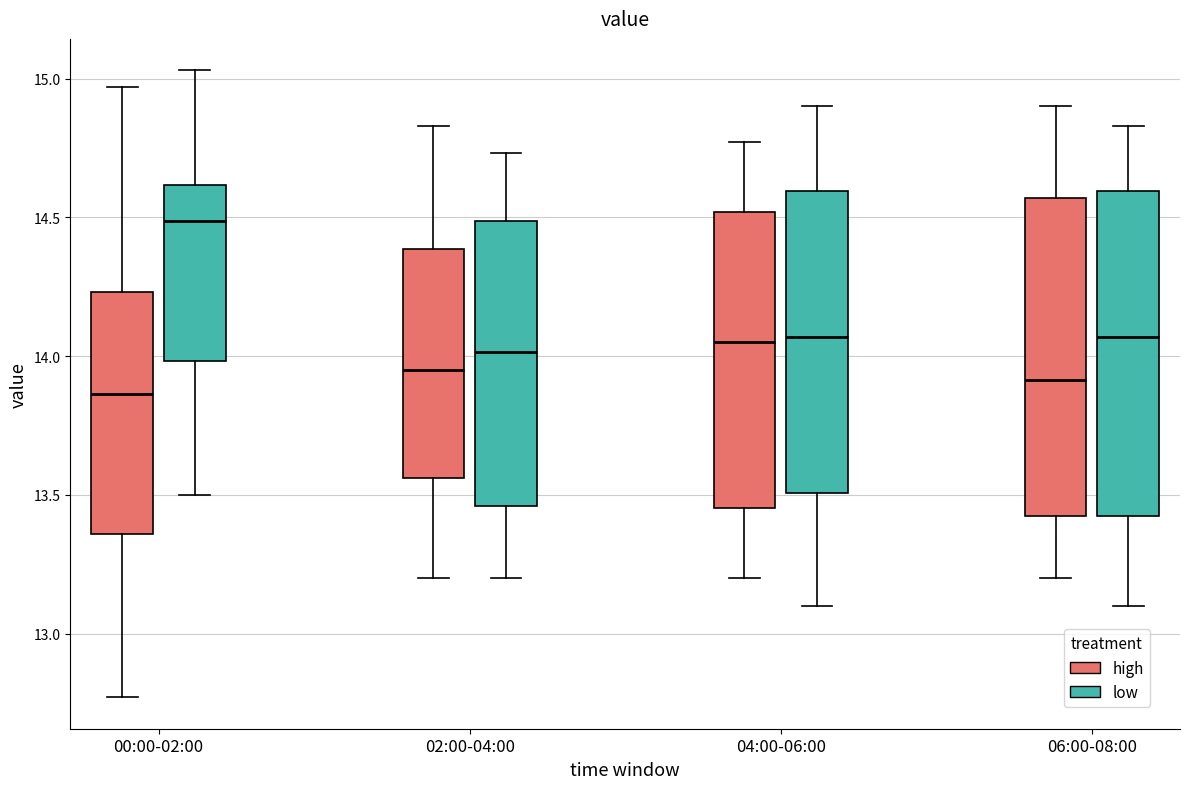

Reading left to right, transcribe this box plot: for each box, give where its median line is, the range the box spans, and where its two whiskers end, as read against the y-axis. The values are not printed on the chart, so give them approximately, as read against the axis.

00:00-02:00 (high): median 13.85, box 13.35 to 14.25, whiskers 12.75 to 14.95
00:00-02:00 (low): median 14.50, box 14.00 to 14.60, whiskers 13.50 to 15.05
02:00-04:00 (high): median 13.95, box 13.55 to 14.40, whiskers 13.20 to 14.85
02:00-04:00 (low): median 14.00, box 13.45 to 14.50, whiskers 13.20 to 14.75
04:00-06:00 (high): median 14.05, box 13.45 to 14.50, whiskers 13.20 to 14.75
04:00-06:00 (low): median 14.05, box 13.50 to 14.60, whiskers 13.10 to 14.90
06:00-08:00 (high): median 13.90, box 13.40 to 14.55, whiskers 13.20 to 14.90
06:00-08:00 (low): median 14.05, box 13.40 to 14.60, whiskers 13.10 to 14.85